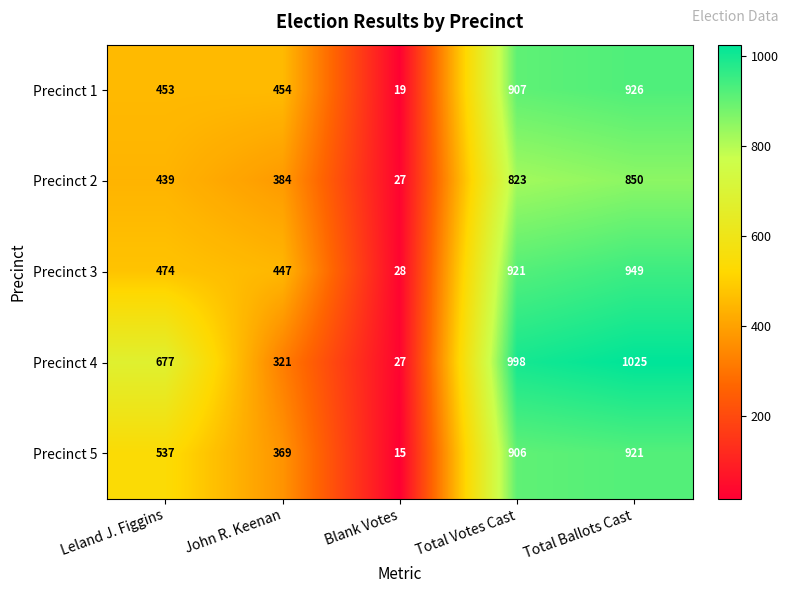

What is the sum of the Precinct 5 values at John R. Keenan and Blank Votes?

384